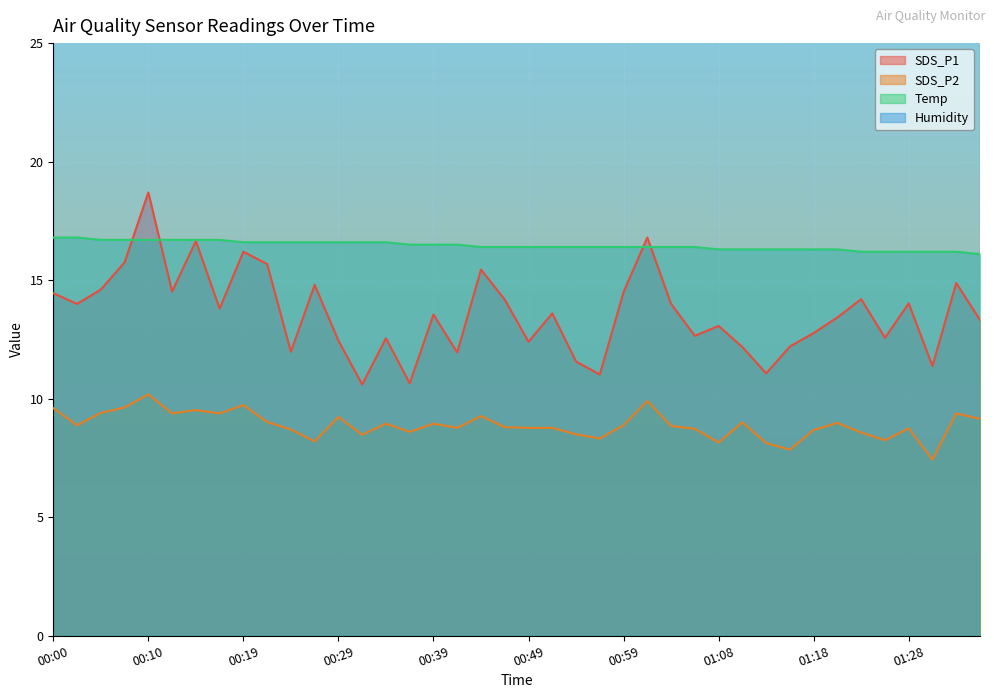

True or false: SDS_P2 has more than 0 interior local peaks.

True